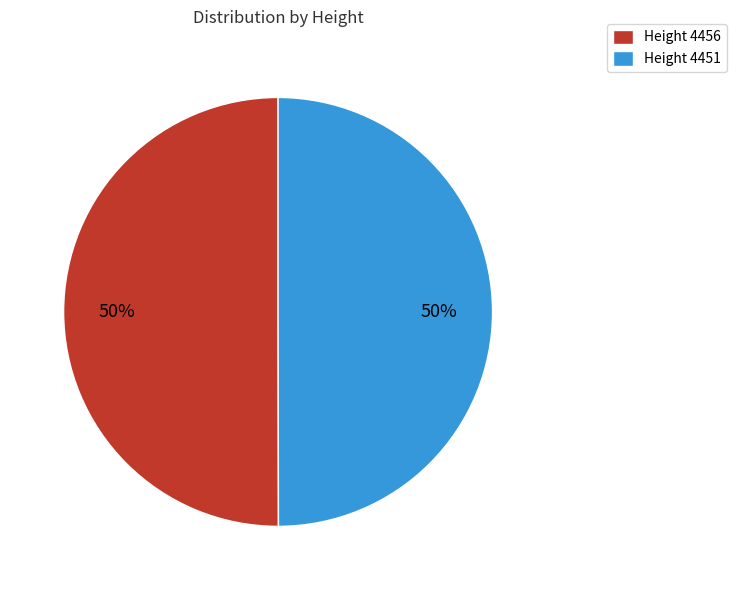

What percentage is the Height 4456 slice, to the nearest percent?

50%